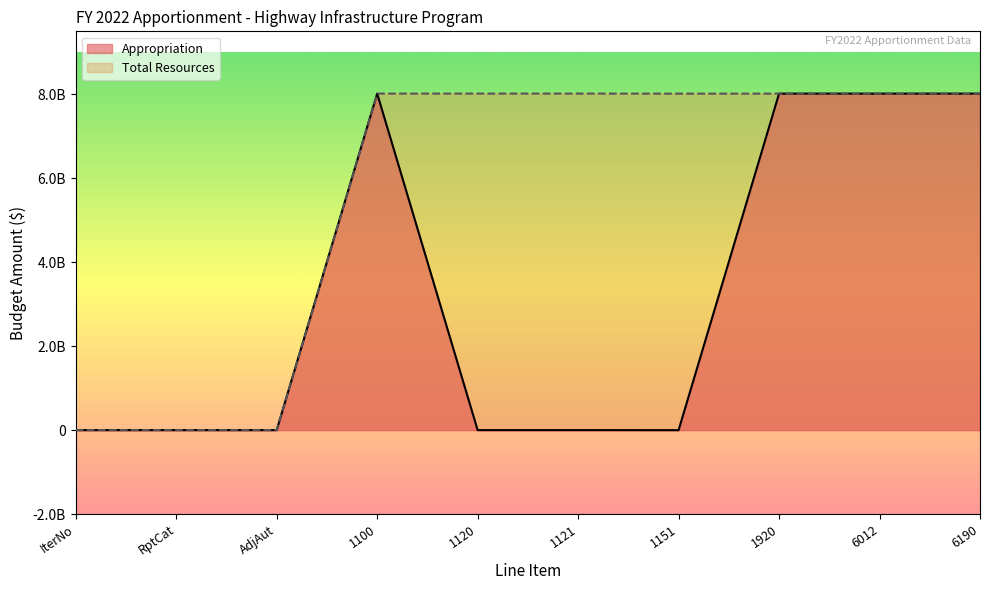

True or false: Total Resources has a value of 11522930203 at 1920.

False